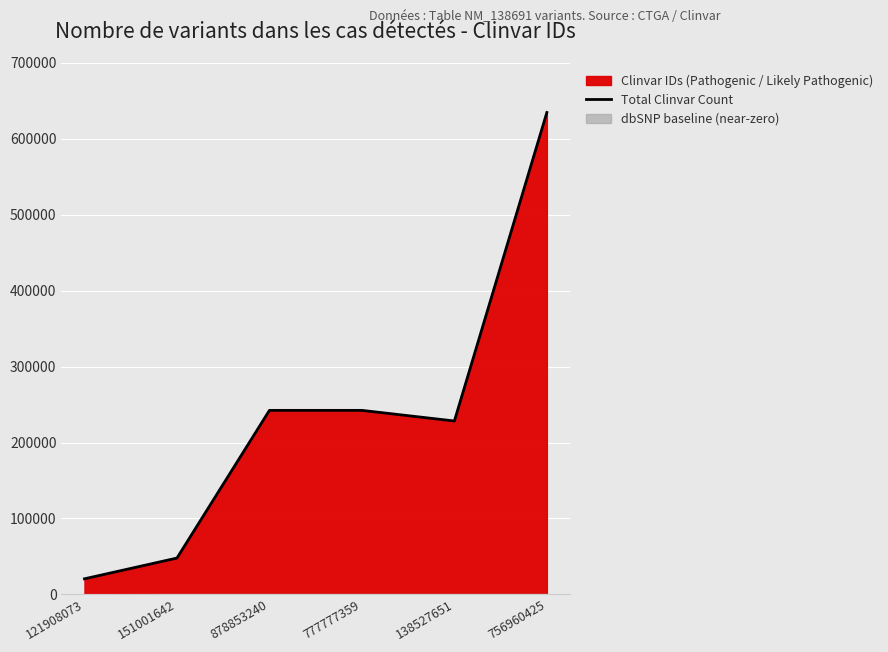

True or false: the data shows 47856 at 151001642.

True